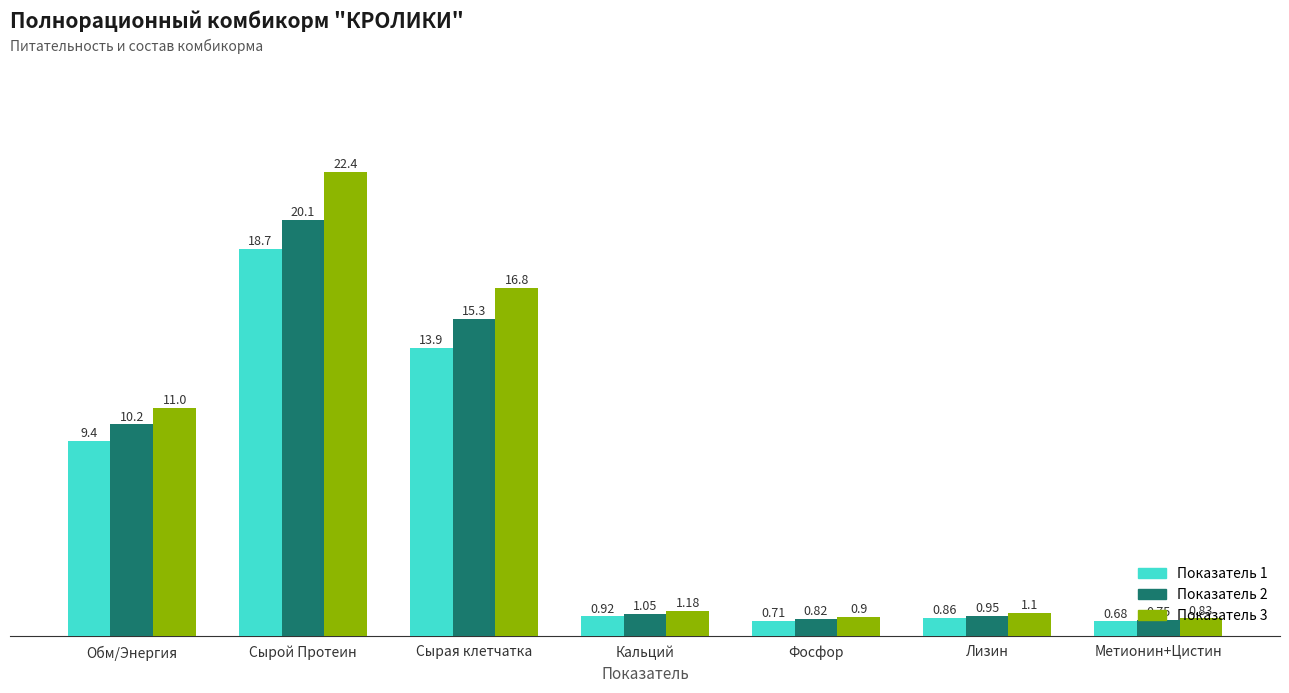

What are all the series names shown in the legend?

Показатель 1, Показатель 2, Показатель 3